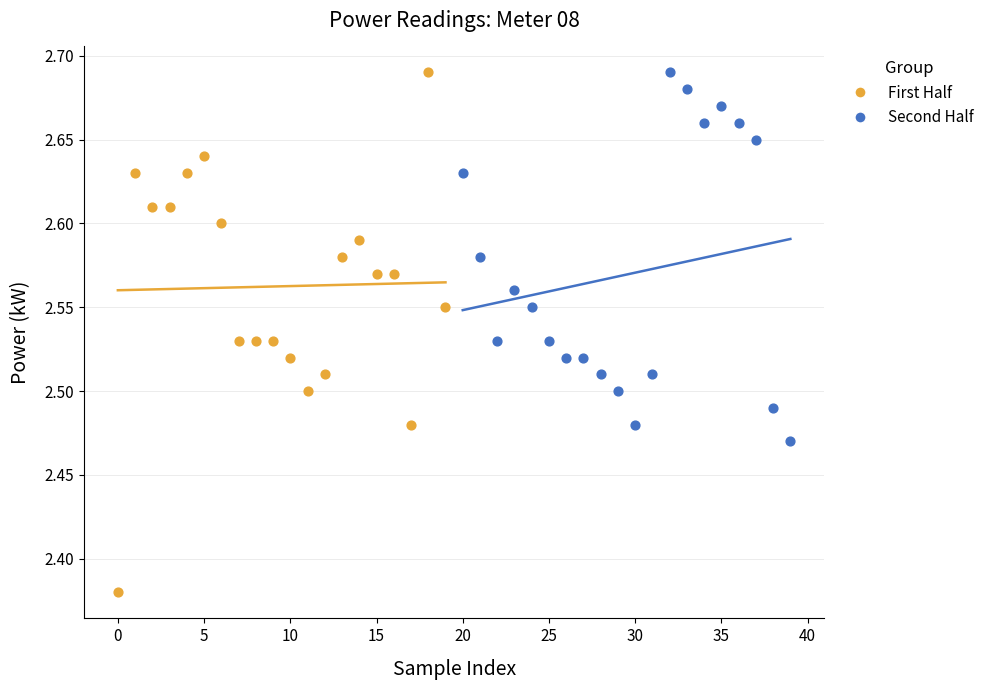

Which series reaches the minimum Y coordinate?

First Half